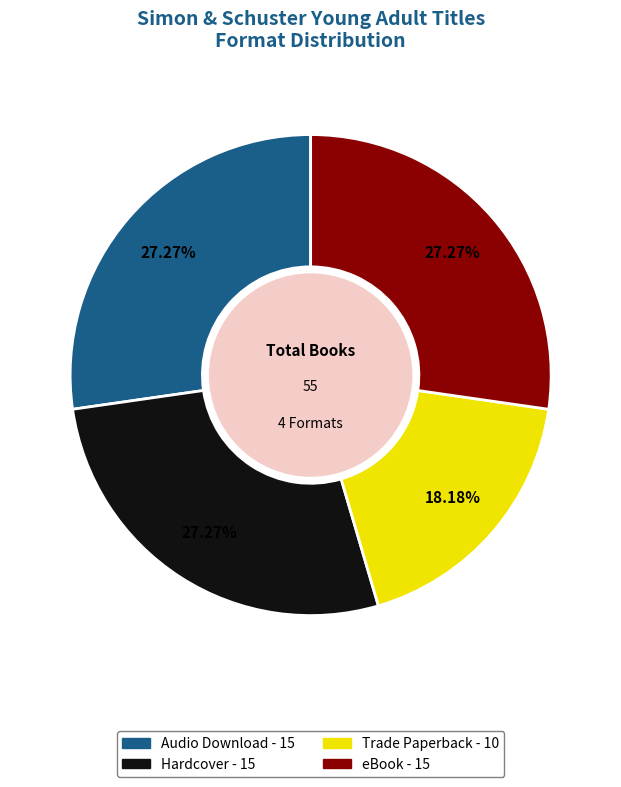

What is the smallest slice in the pie chart?

Trade Paperback